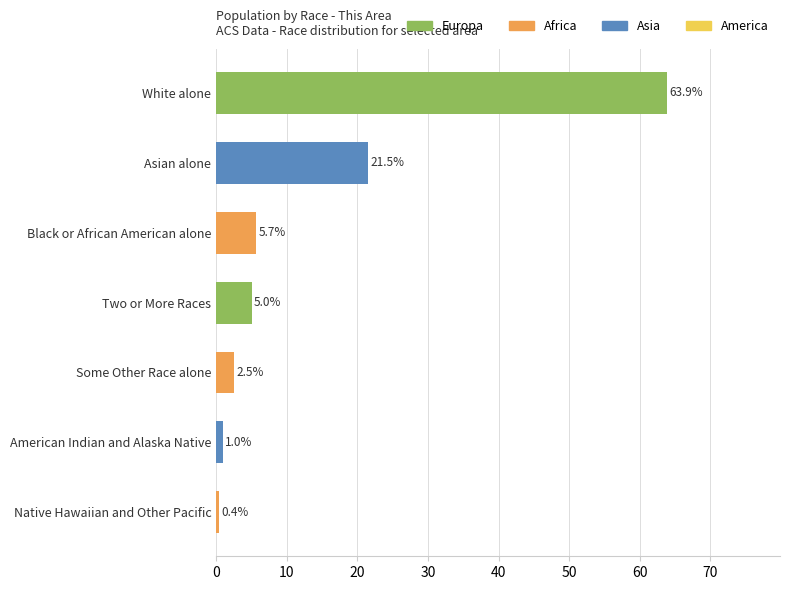

At which label is the value closest to 32?

Asian alone